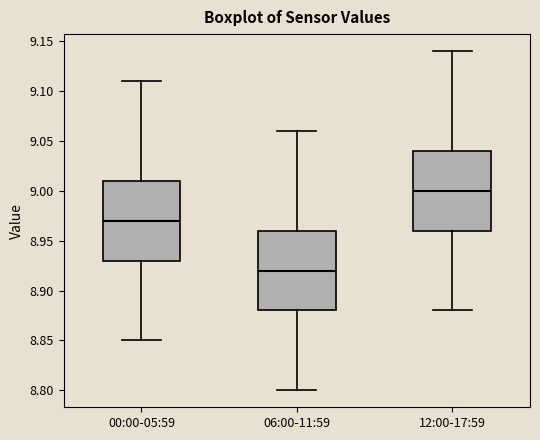

Reading left to right, read every box against the y-axis: the position of its median line, the range the box covers, and the ends of its whiskers. The values are not printed on the chart, so give them approximately, as read against the axis.

00:00-05:59: median 8.97, box 8.93 to 9.01, whiskers 8.85 to 9.11
06:00-11:59: median 8.92, box 8.88 to 8.96, whiskers 8.80 to 9.06
12:00-17:59: median 9.00, box 8.96 to 9.04, whiskers 8.88 to 9.14